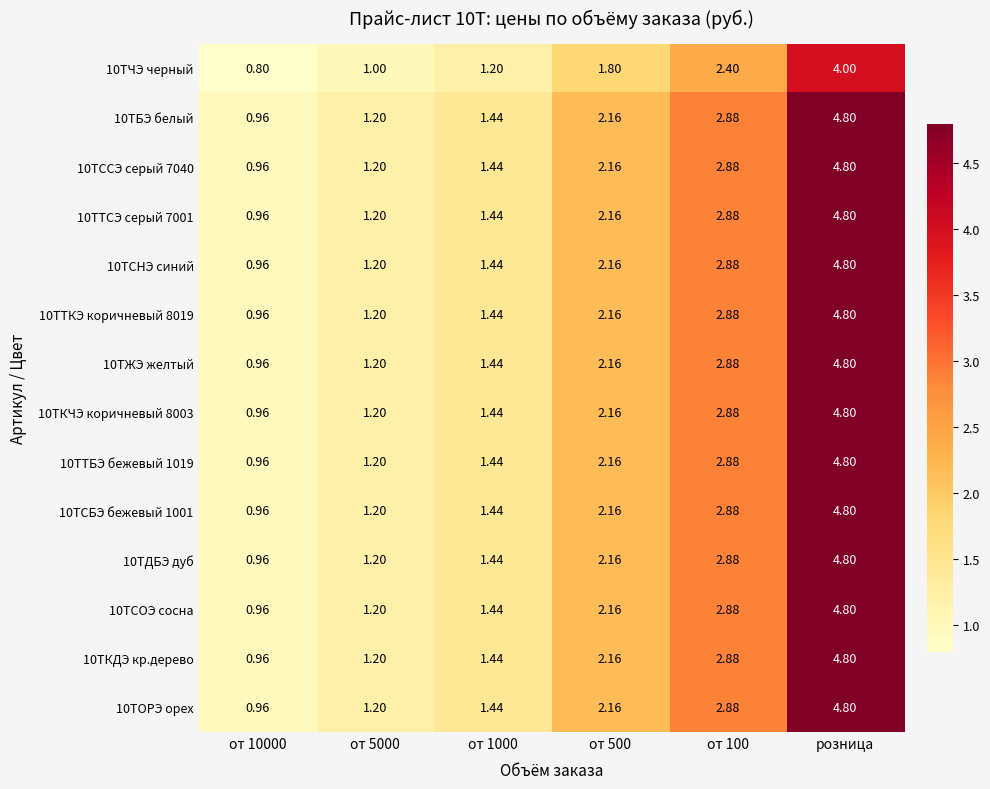

Which label corresponds to the largest value in the chart?

розница